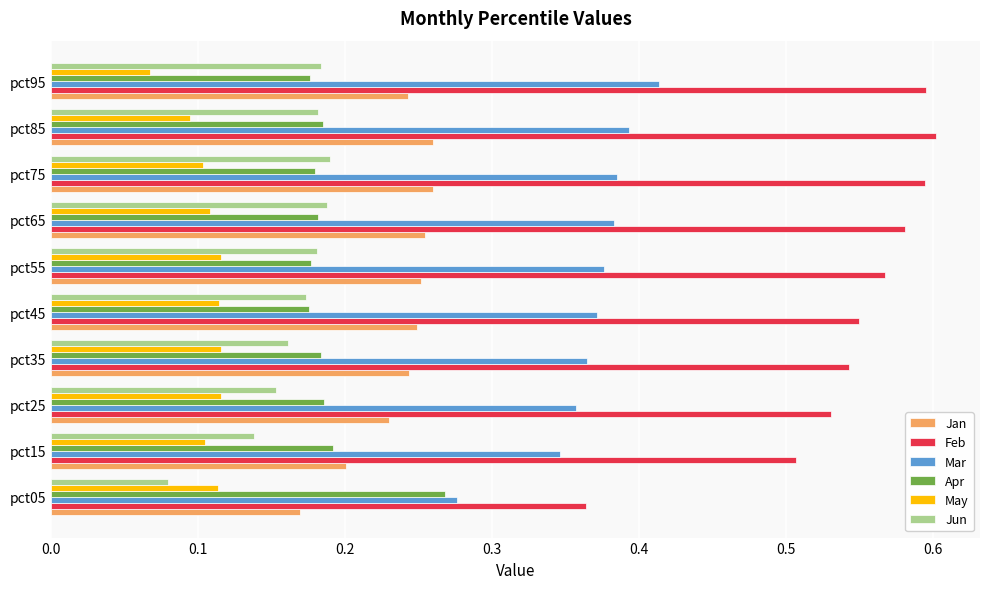

True or false: Apr has a value of 0.2 at pct85.

True